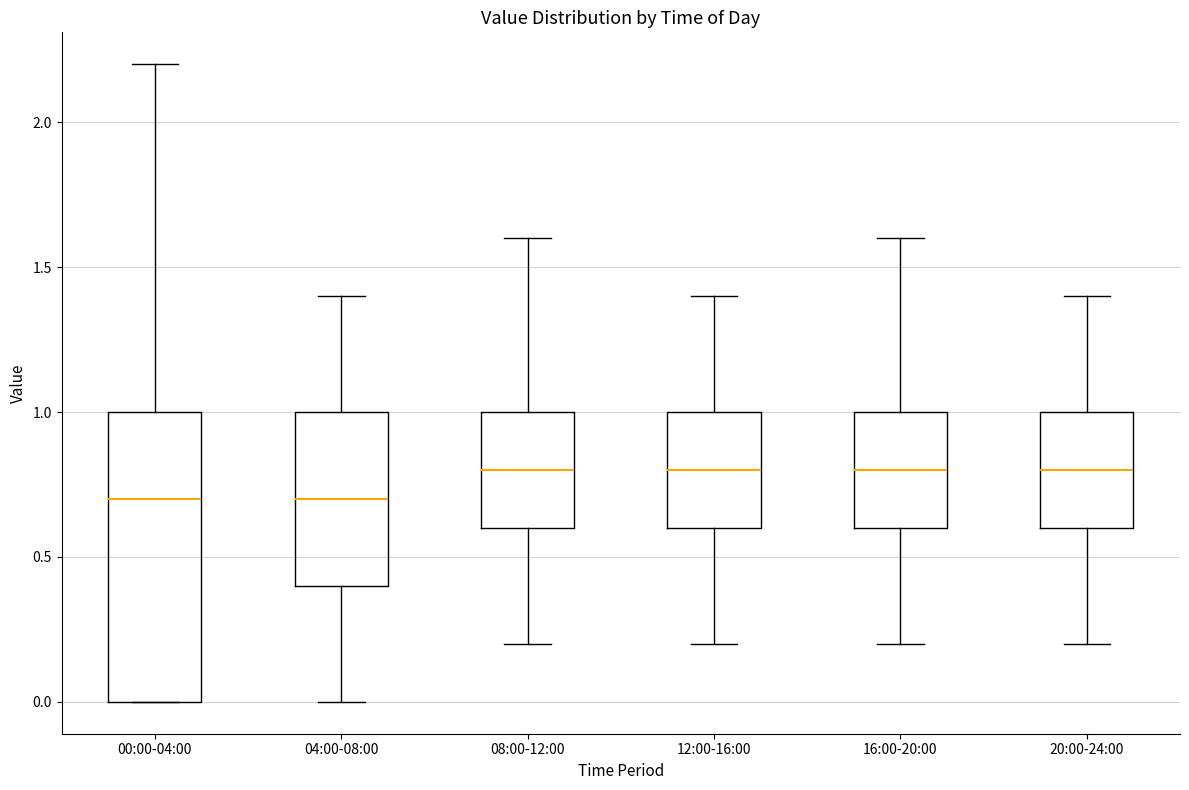

Reading left to right, read every box against the y-axis: the position of its median line, the range the box covers, and the ends of its whiskers. The values are not printed on the chart, so give them approximately, as read against the axis.

00:00-04:00: median 0.7, box 0.0 to 1.0, whiskers 0.0 to 2.2
04:00-08:00: median 0.7, box 0.4 to 1.0, whiskers 0.0 to 1.4
08:00-12:00: median 0.8, box 0.6 to 1.0, whiskers 0.2 to 1.6
12:00-16:00: median 0.8, box 0.6 to 1.0, whiskers 0.2 to 1.4
16:00-20:00: median 0.8, box 0.6 to 1.0, whiskers 0.2 to 1.6
20:00-24:00: median 0.8, box 0.6 to 1.0, whiskers 0.2 to 1.4